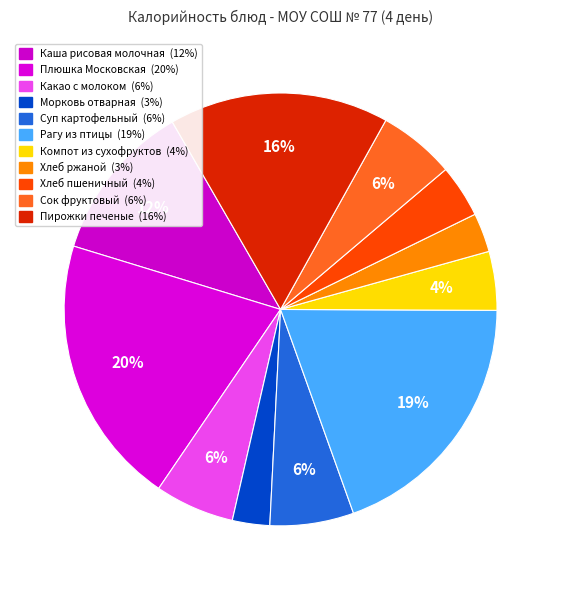

How many slices are in this pie chart?

11